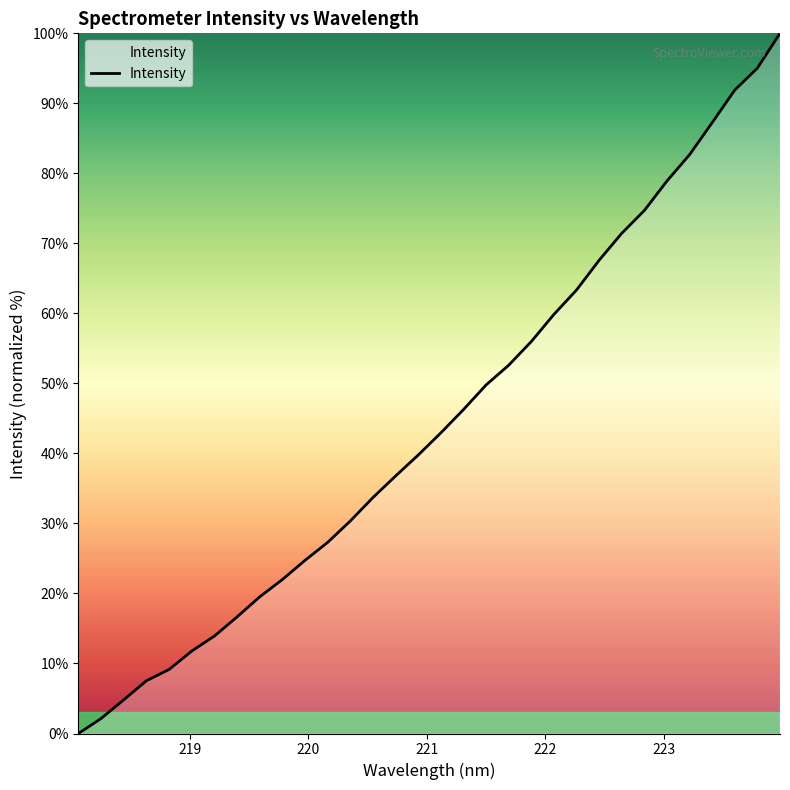

Reading right to left, list all the values displayed in this chart.

100.0	95.0	91.9	87.3	82.7	78.9	74.7	71.4	67.6	63.3	59.9	56.0	52.6	49.8	46.3	42.9	39.8	36.8	33.7	30.3	27.3	24.7	22.0	19.5	16.7	13.9	11.8	9.1	7.5	4.8	2.2	0.0